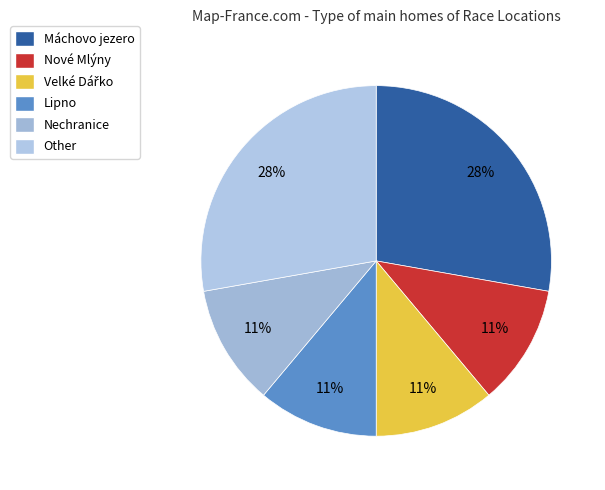

What is the ratio of the value at Nové Mlýny to the value at Máchovo jezero?

0.4